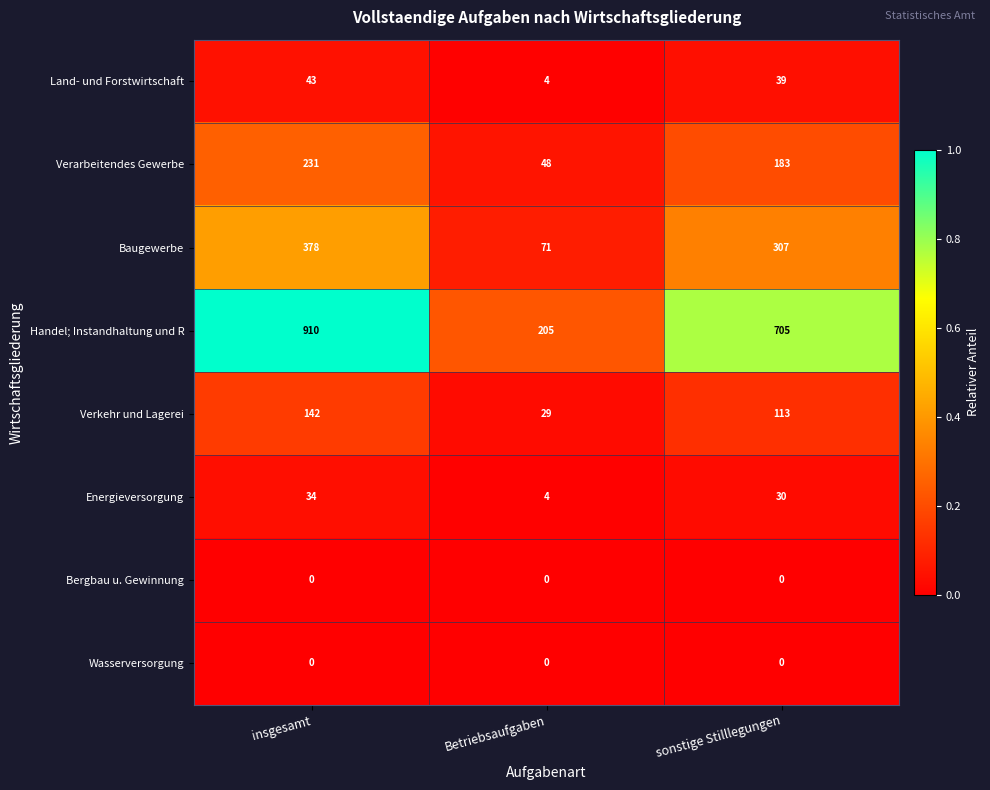

Reading left to right, list all the values displayed in this chart.

Land- und Forstwirtschaft: insgesamt=43	Betriebsaufgaben=4	sonstige Stilllegungen=39
Verarbeitendes Gewerbe: insgesamt=231	Betriebsaufgaben=48	sonstige Stilllegungen=183
Baugewerbe: insgesamt=378	Betriebsaufgaben=71	sonstige Stilllegungen=307
Handel; Instandhaltung und R: insgesamt=910	Betriebsaufgaben=205	sonstige Stilllegungen=705
Verkehr und Lagerei: insgesamt=142	Betriebsaufgaben=29	sonstige Stilllegungen=113
Energieversorgung: insgesamt=34	Betriebsaufgaben=4	sonstige Stilllegungen=30
Bergbau u. Gewinnung: insgesamt=0	Betriebsaufgaben=0	sonstige Stilllegungen=0
Wasserversorgung: insgesamt=0	Betriebsaufgaben=0	sonstige Stilllegungen=0